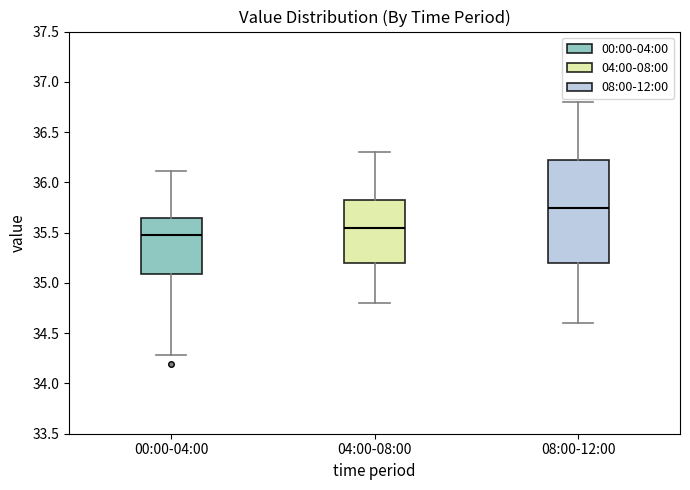

Comparing the boxes themselves (not the whiskers), which one is the tallest?

08:00-12:00